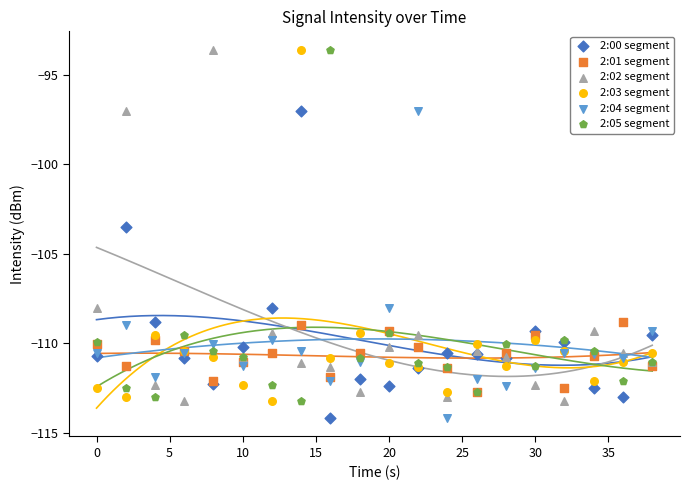

What are all the series names shown in the legend?

2:00 segment, 2:01 segment, 2:02 segment, 2:03 segment, 2:04 segment, 2:05 segment